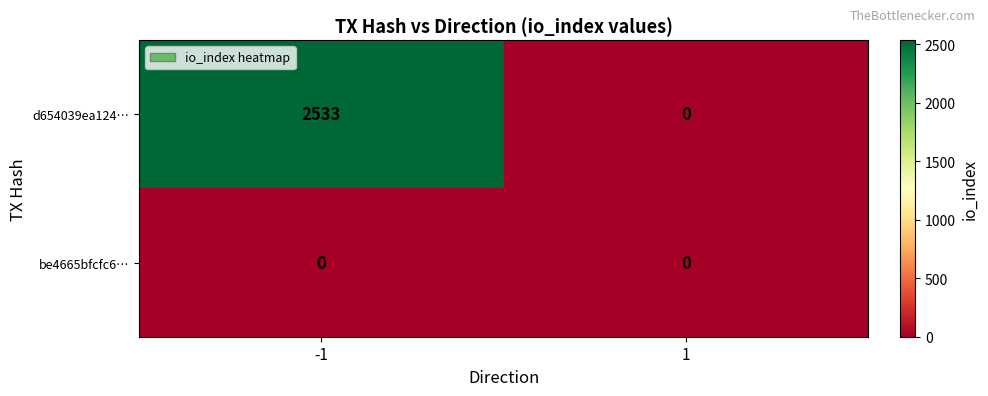

The value of d654039ea124… at 1 is 0. True or false?

True